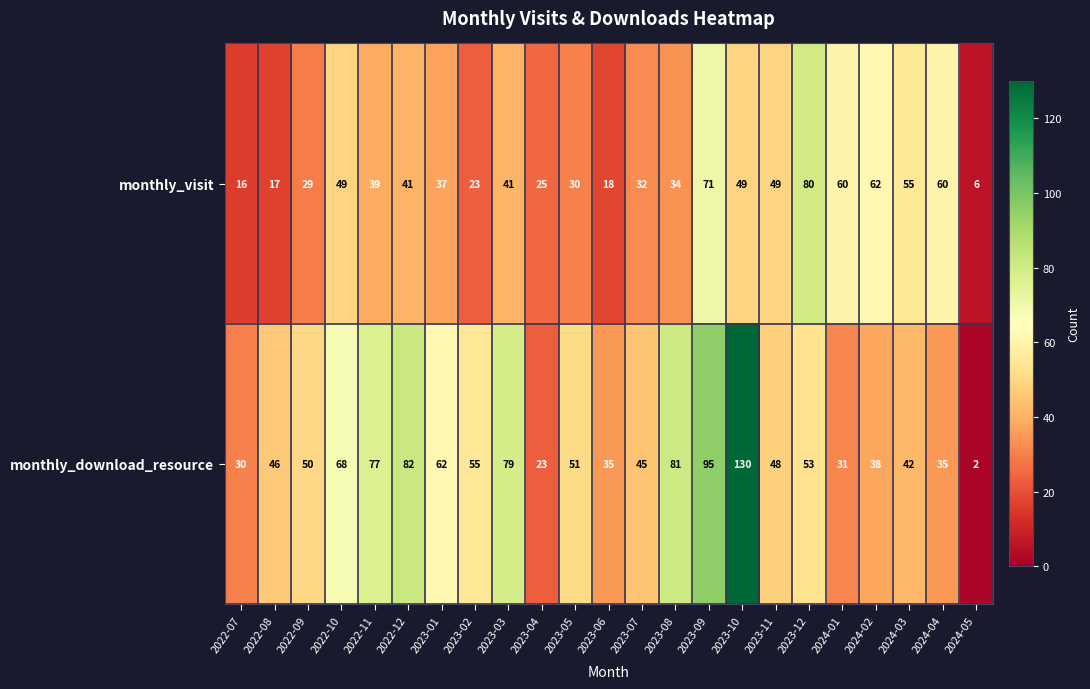

Which series has the largest range (max minus min)?

monthly_download_resource